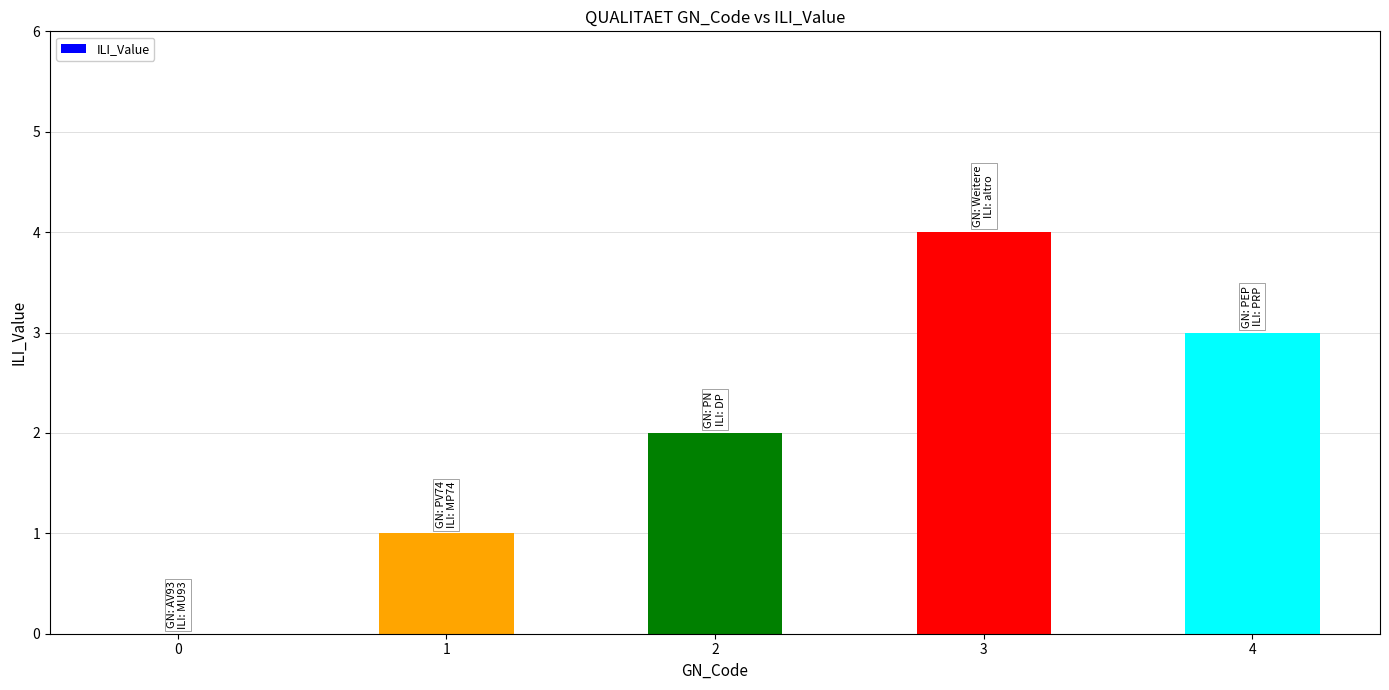

The chart shows a value of 2 at 1. True or false?

False